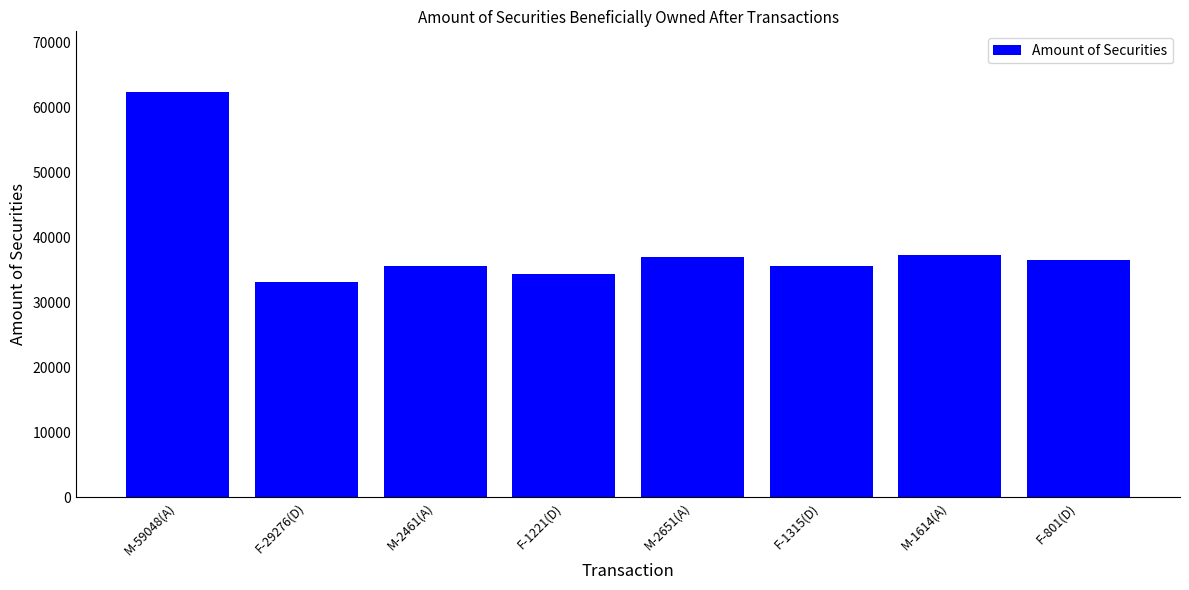

Is it true that the value at F-801(D) is 61891?

False